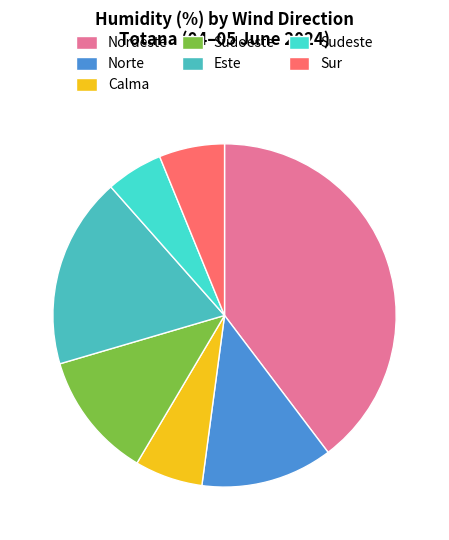

How many slices are in this pie chart?

7